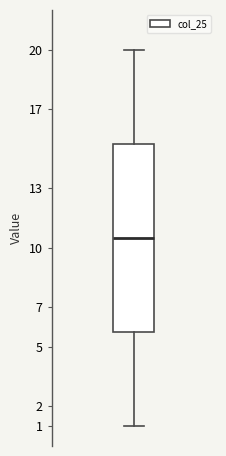

Read this box plot against the y-axis: the position of the median line, the range covered by the box, and the ends of both whiskers. The values are not printed on the chart, so give them approximately, as read against the axis.

median 10.5, box 5.8 to 15.3, whiskers 1.0 to 20.0